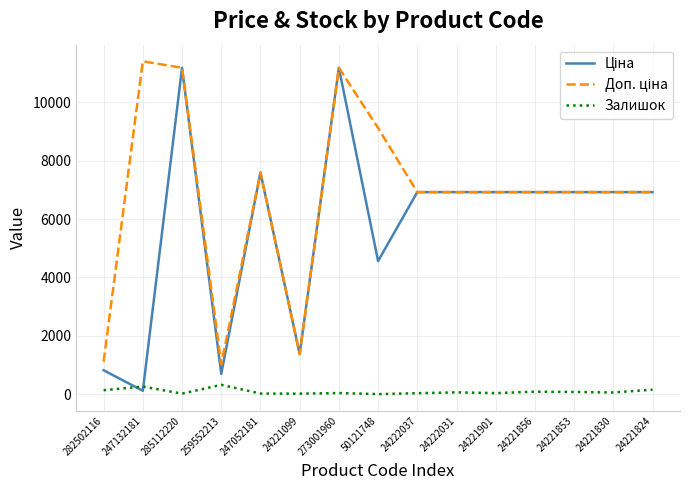

What position from the right is 259552213?

12